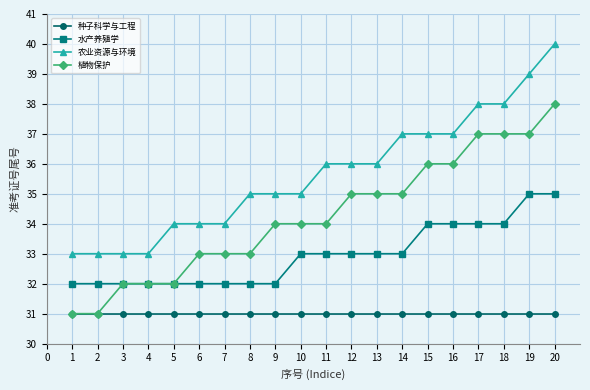

Count the number of data series in this chart.

4